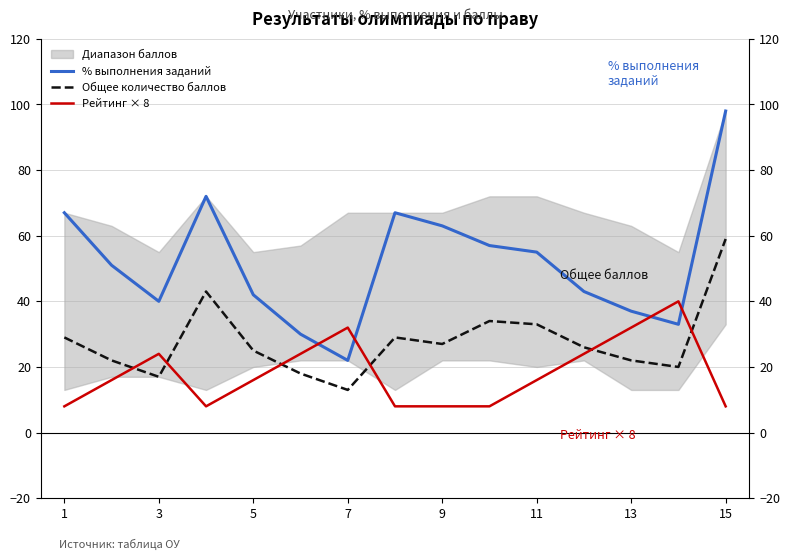

True or false: Рейтинг × 8 has more than 1 interior local peaks.

True